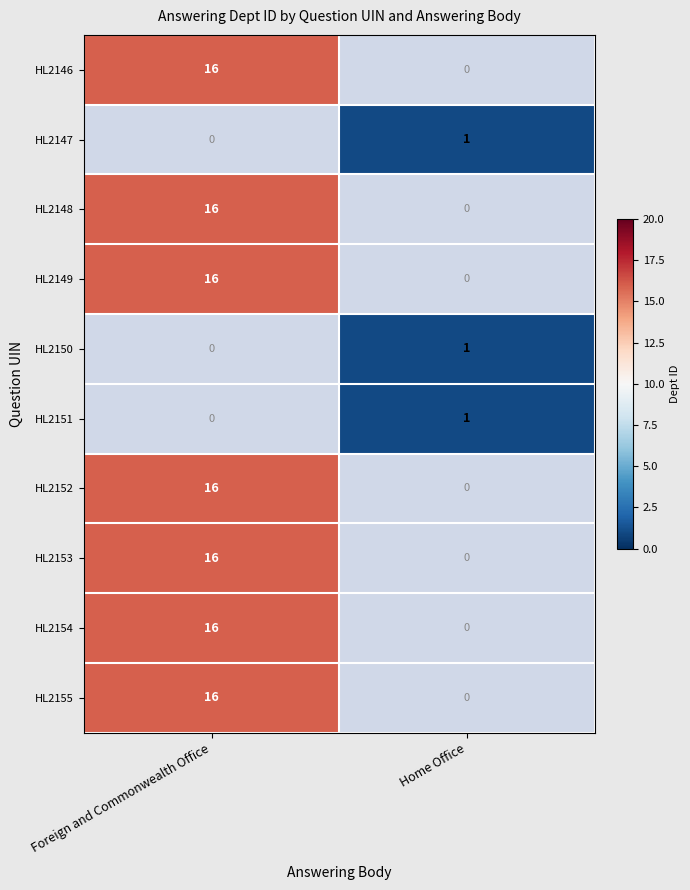

Is the value of HL2153 at Foreign and Commonwealth Office greater than the value of HL2150 at Home Office?

Yes